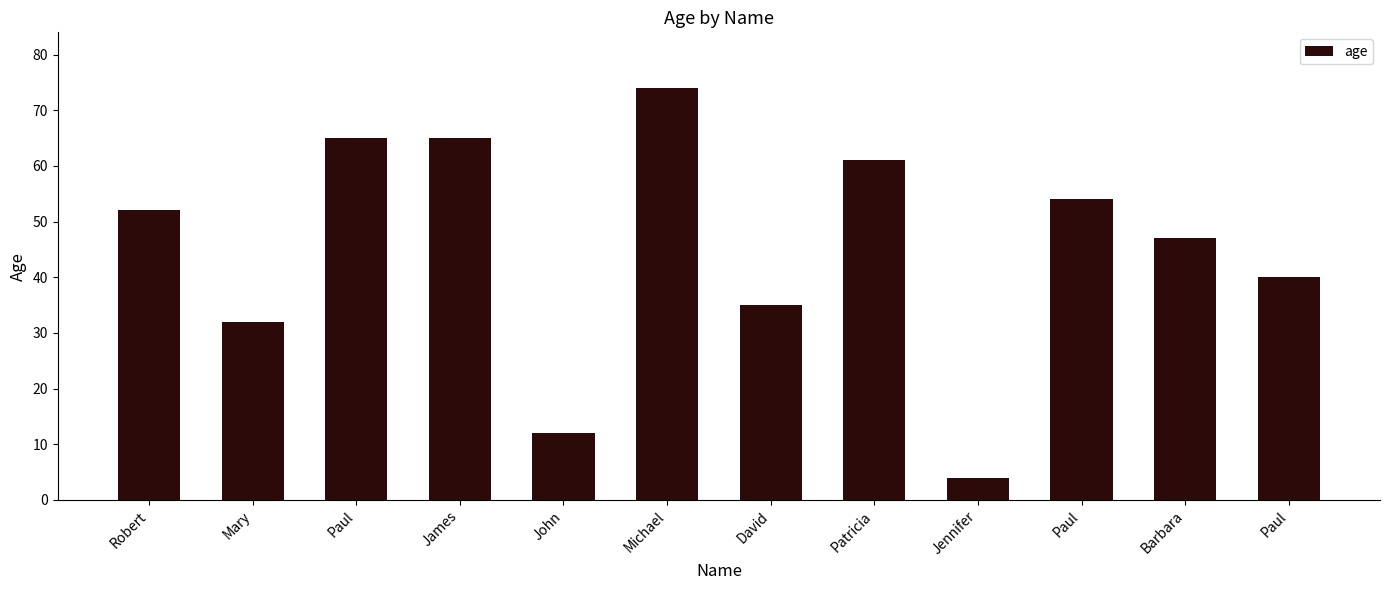

Are the bars horizontal?

No